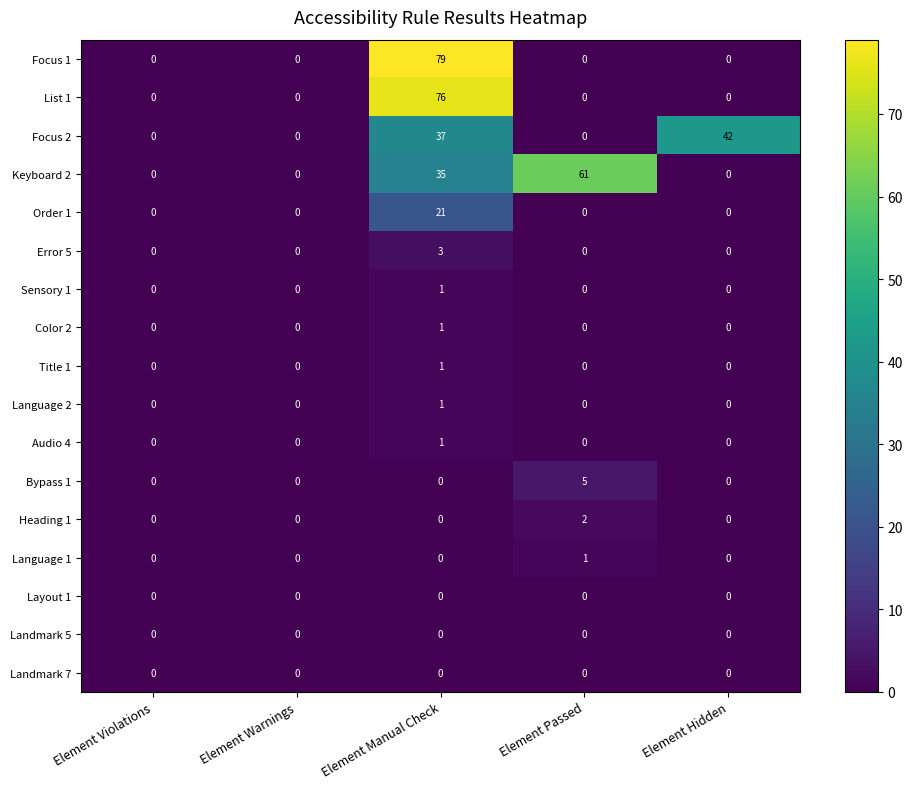

At which category does the chart reach its peak across all series?

Element Manual Check